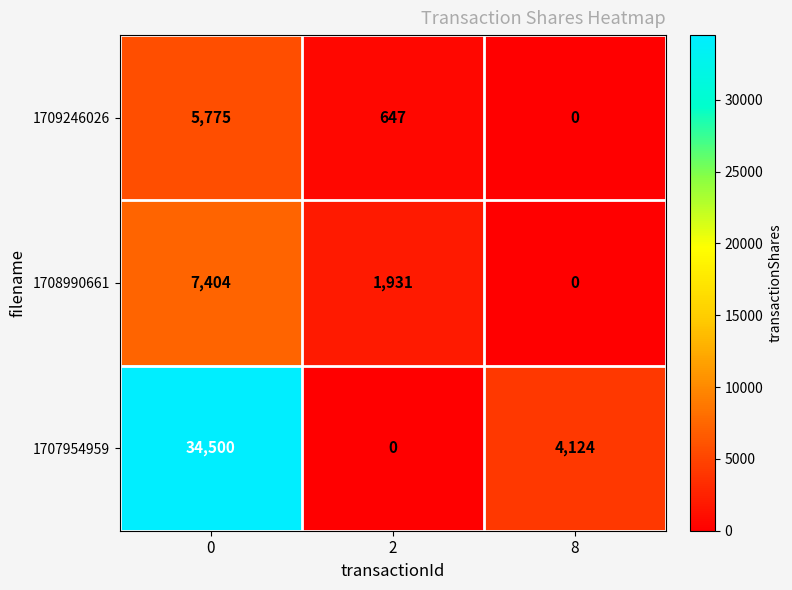

Rank the series by their maximum value, from lowest to highest.

1709246026, 1708990661, 1707954959